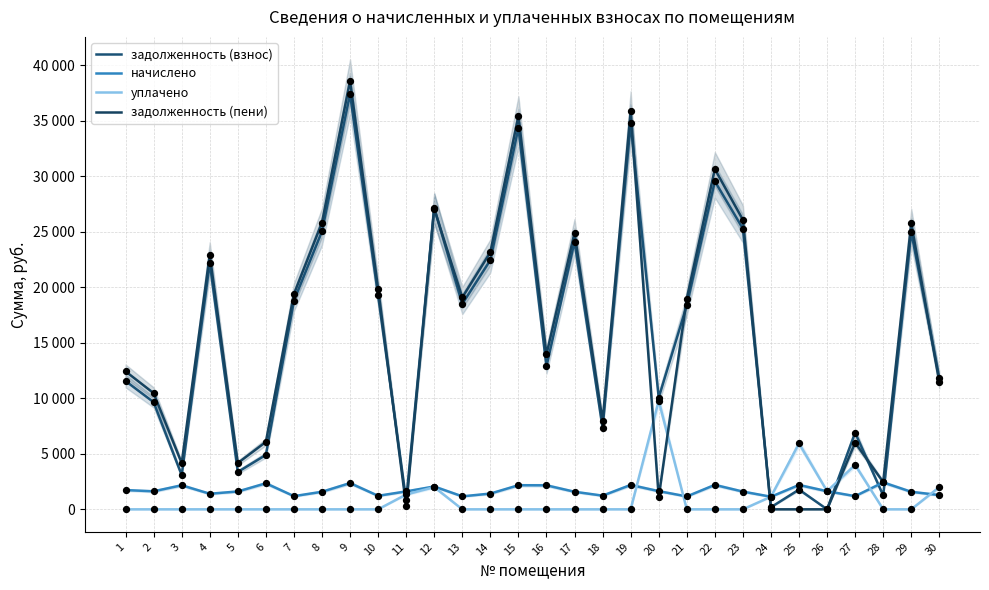

What is the total value across all series at 13?

38739.0